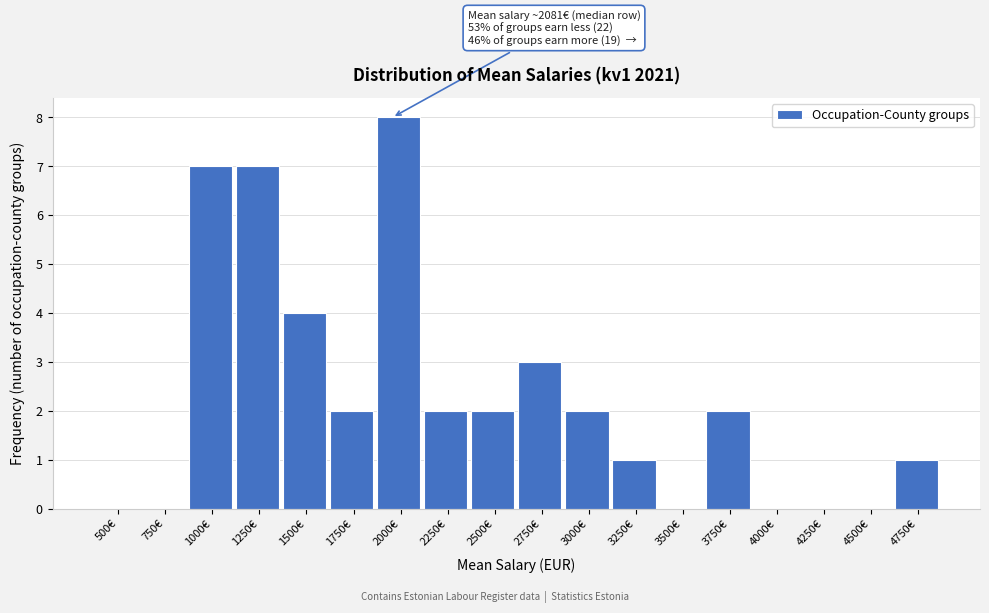

Reading left to right, extract all data points from this chart.

500€=0	750€=0	1000€=7	1250€=7	1500€=4	1750€=2	2000€=8	2250€=2	2500€=2	2750€=3	3000€=2	3250€=1	3500€=0	3750€=2	4000€=0	4250€=0	4500€=0	4750€=1